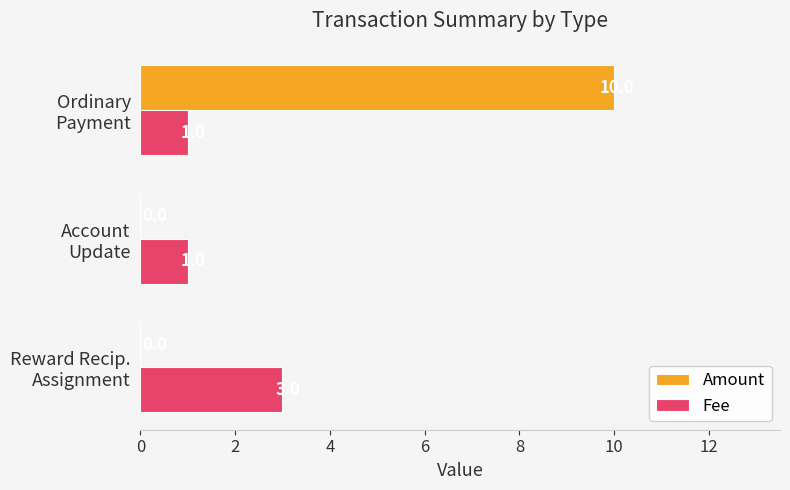

At which category is the sum across all series the highest?

Ordinary
Payment